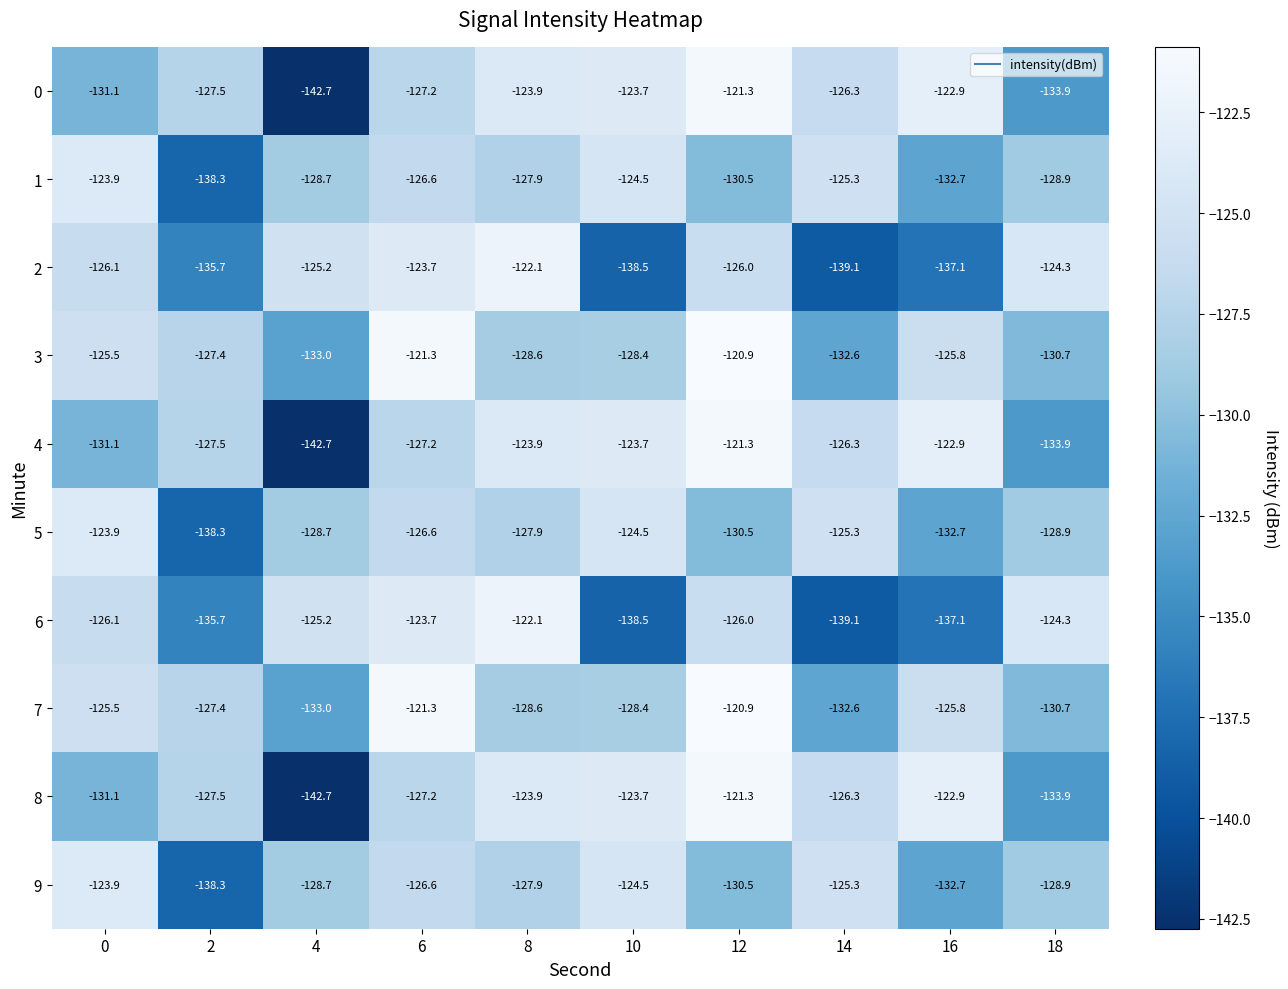

What is the total value across all series at 6?

-1251.4